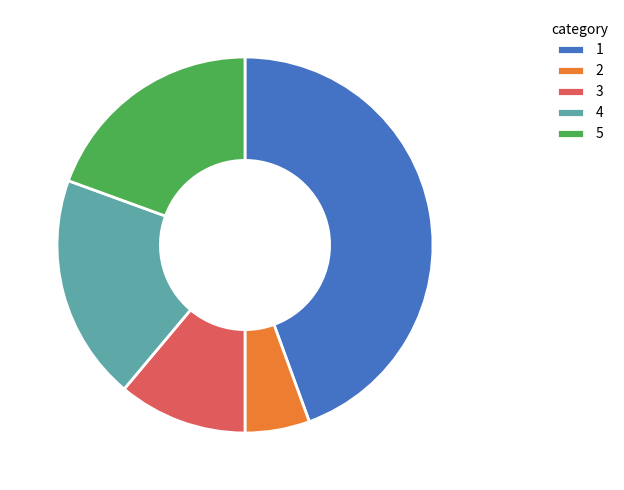

Which category has the smallest portion of the pie?

2